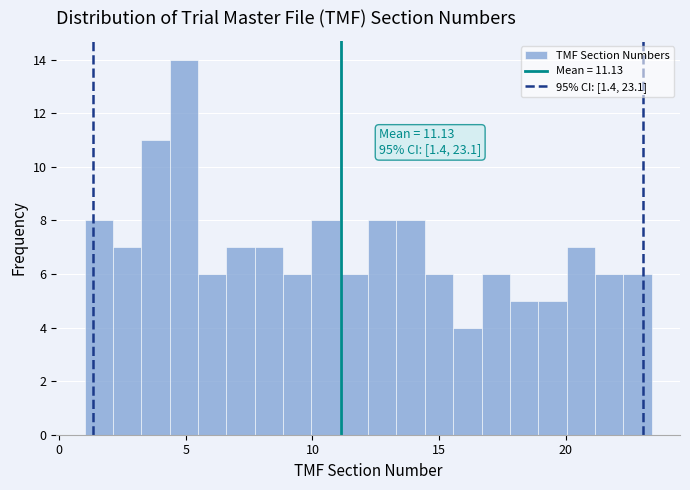

Around what value on the x-axis is the tallest bar? Give the approximate position of its centre, as read against the axis.

5.0